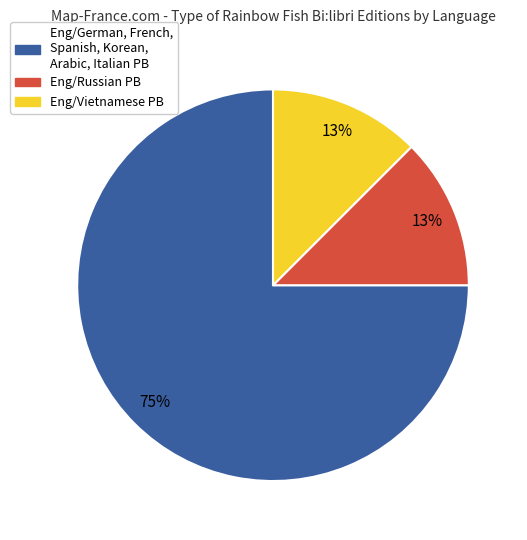

Which has a higher value, Eng/German, French, Spanish, Korean, Arabic, Italian PB or Eng/Russian PB?

Eng/German, French, Spanish, Korean, Arabic, Italian PB